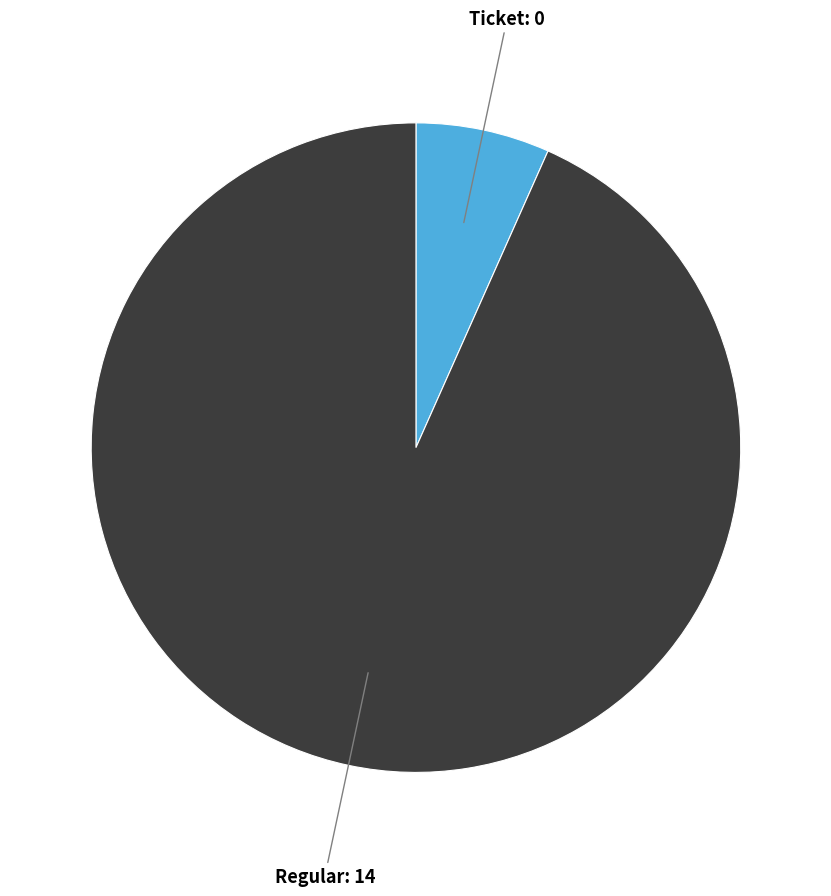

Is there a majority slice in this chart?

Yes